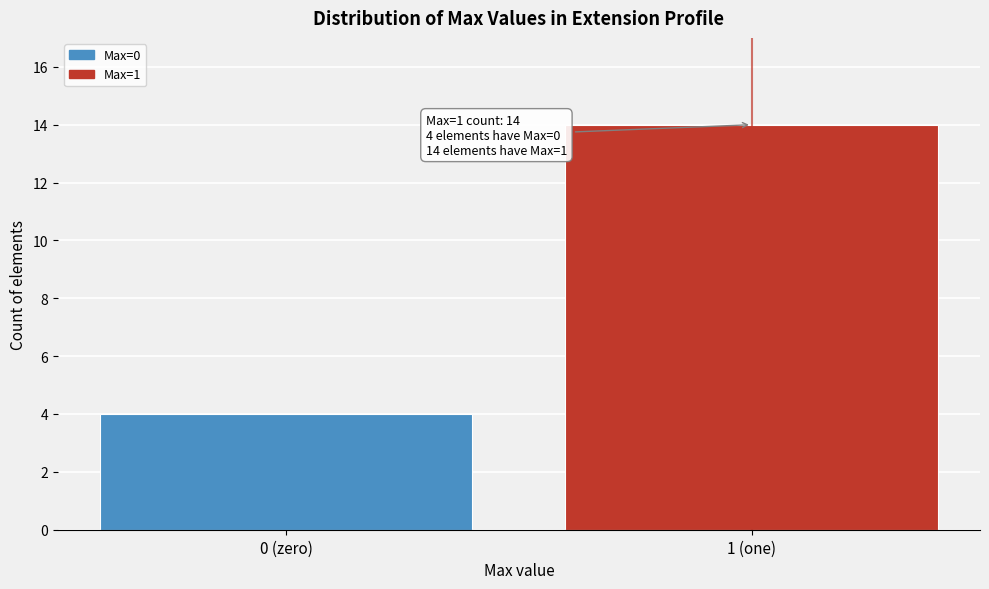

Reading left to right, transcribe all the data shown in this chart.

4	14